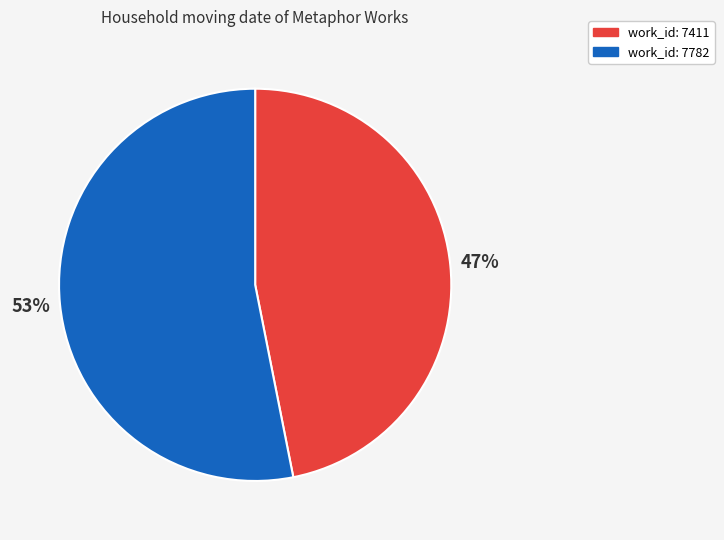

To the nearest percent, what is the difference between the work_id: 7411 and work_id: 7782 slice percentages?

6%